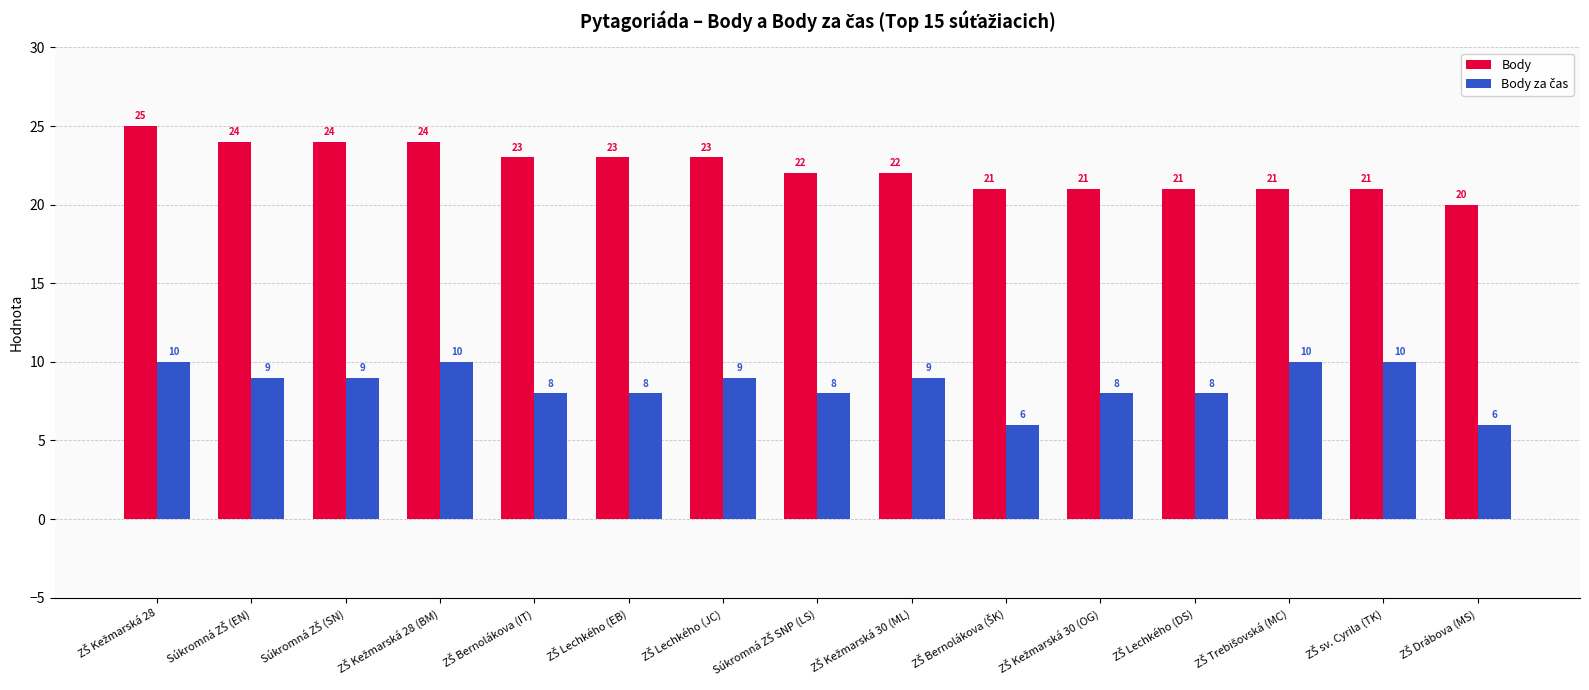

What is the lowest value of the Body series?

20